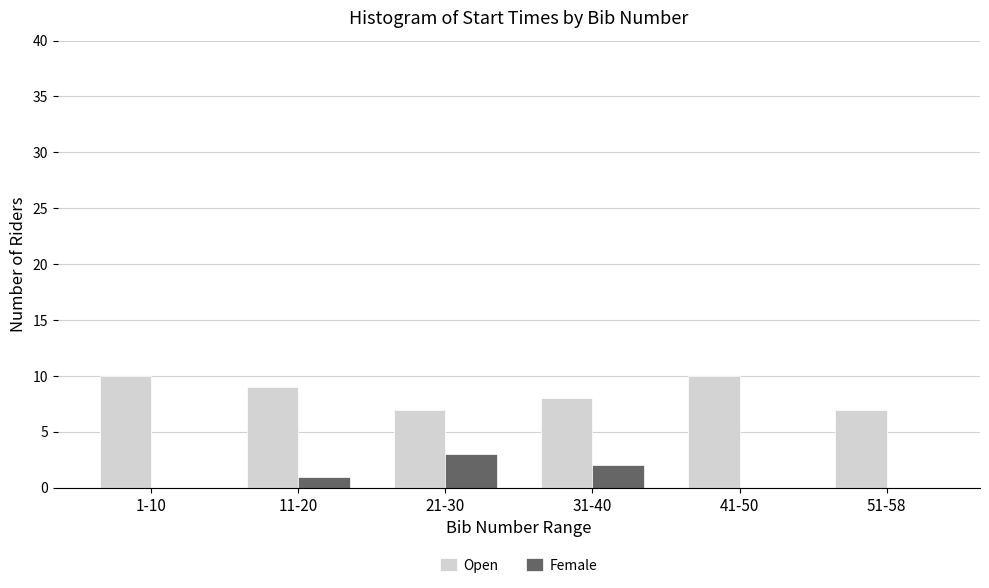

Reading right to left, list all the values displayed in this chart.

Open: 51-58=7	41-50=10	31-40=8	21-30=7	11-20=9	1-10=10
Female: 51-58=0	41-50=0	31-40=2	21-30=3	11-20=1	1-10=0